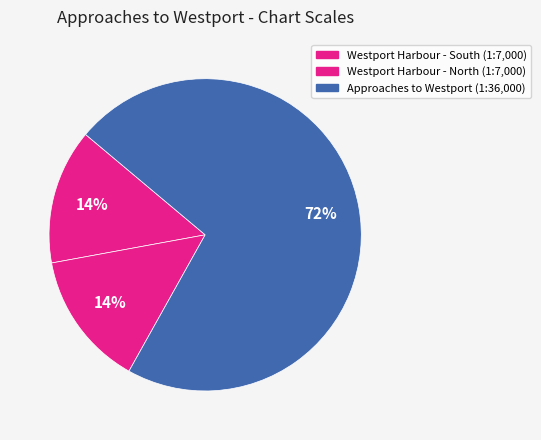

Count the number of slices in the pie.

3